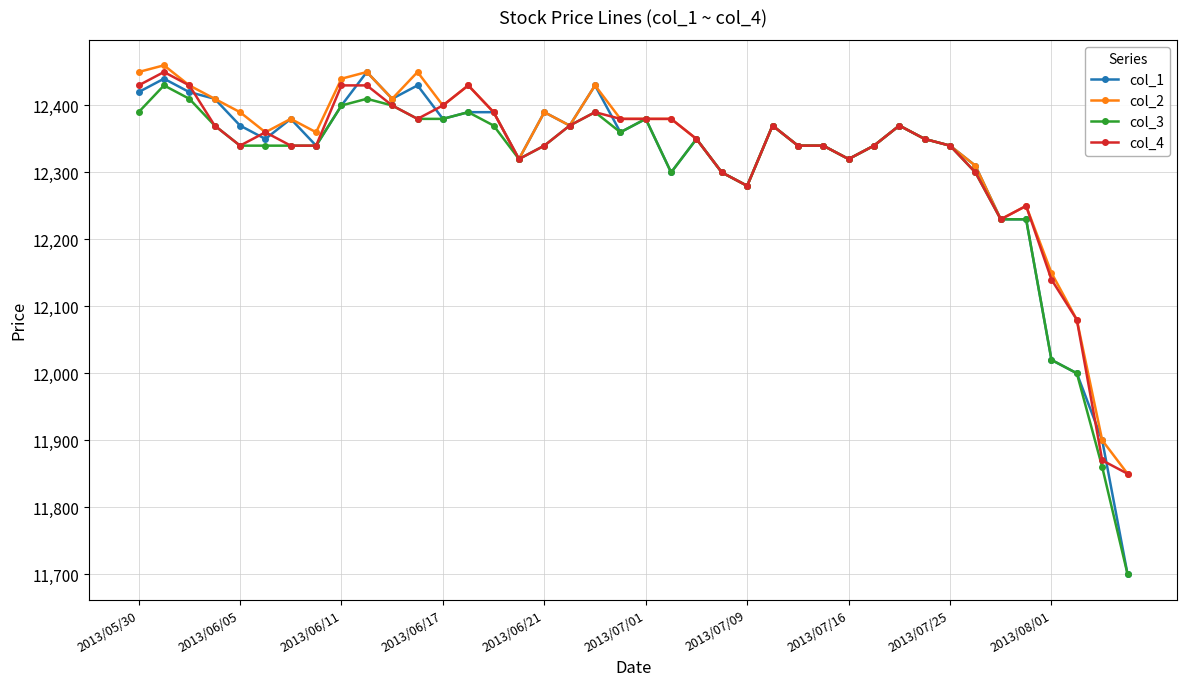

What is the minimum value shown in the chart?

11700